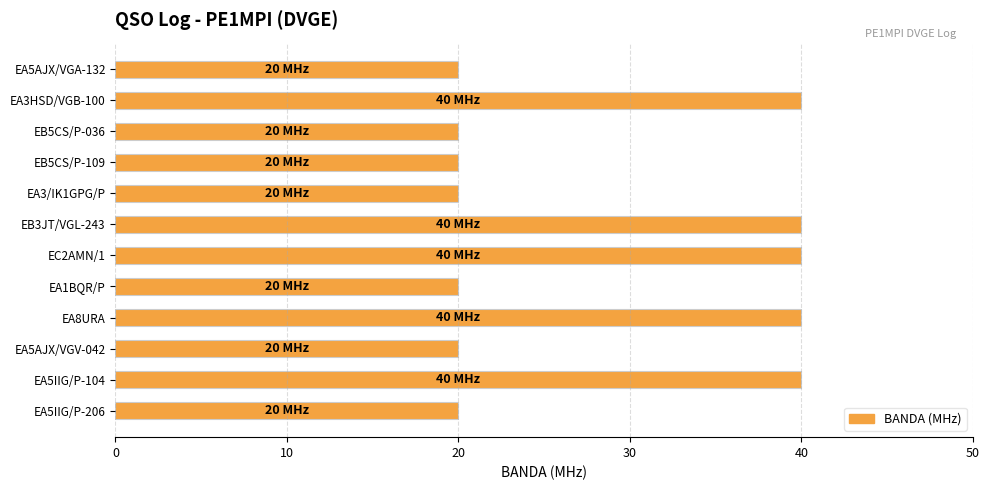

What is the label of the 8th bar from the top?

EA1BQR/P